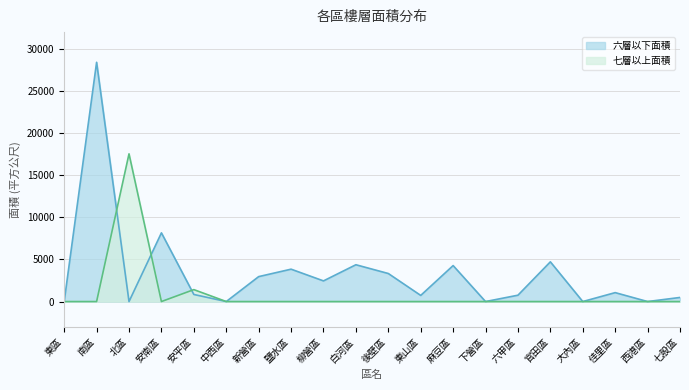

Which series has the widest spread of values?

六層以下面積